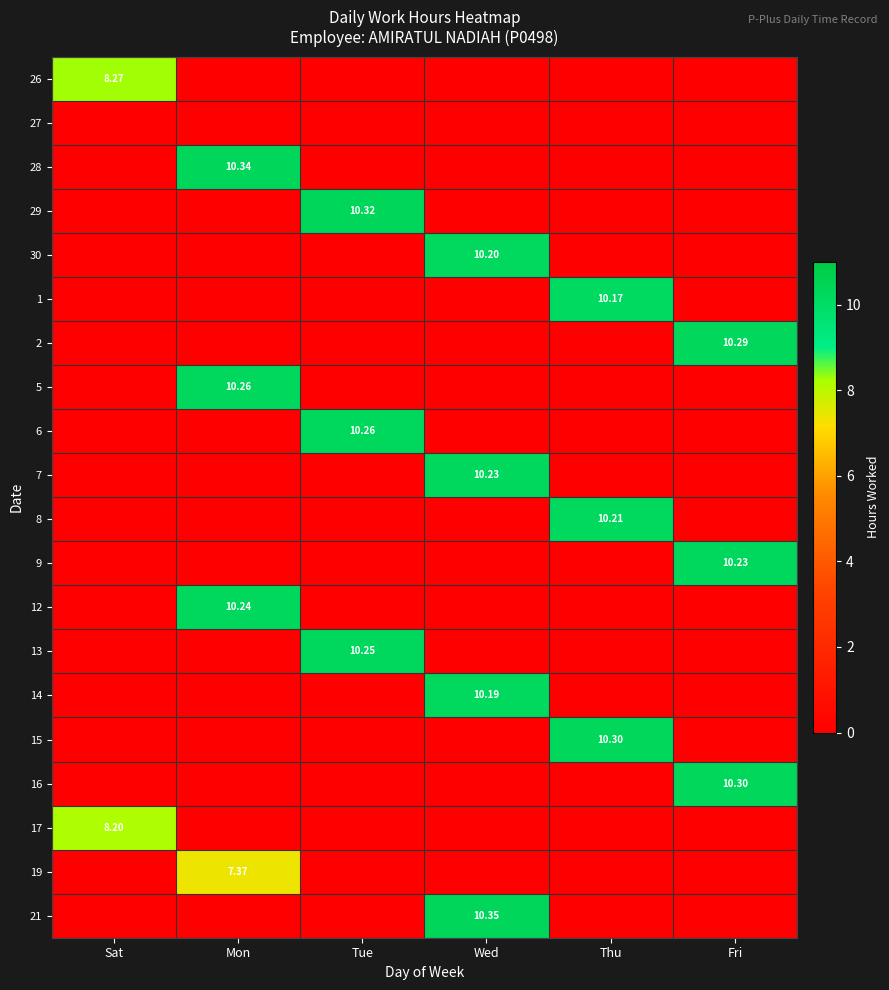

Between Tue and Thu, which series saw the biggest shift?

29